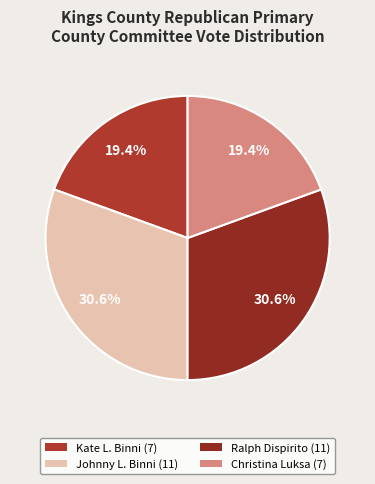

To the nearest percent, what portion does Christina Luksa represent?

19%